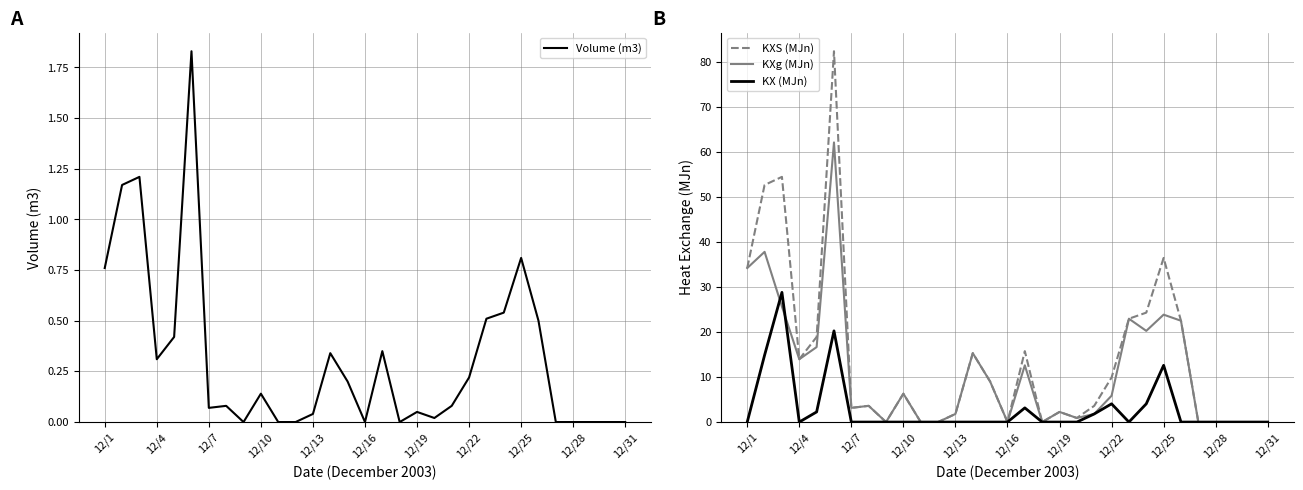

What is the average value of the KXS (MJn) series?

14.0